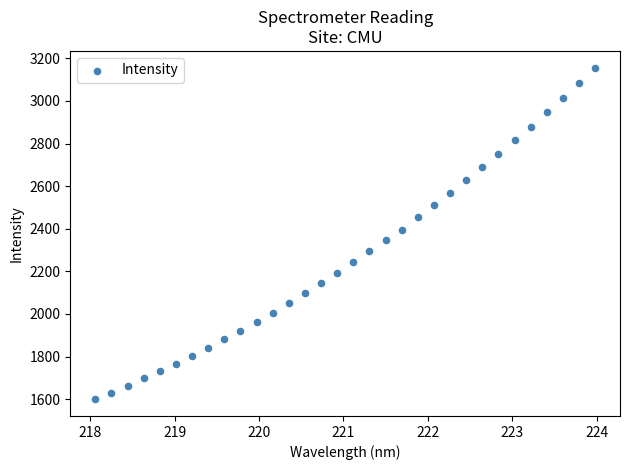

What is the range of Y values (max minus min)?

1558.3